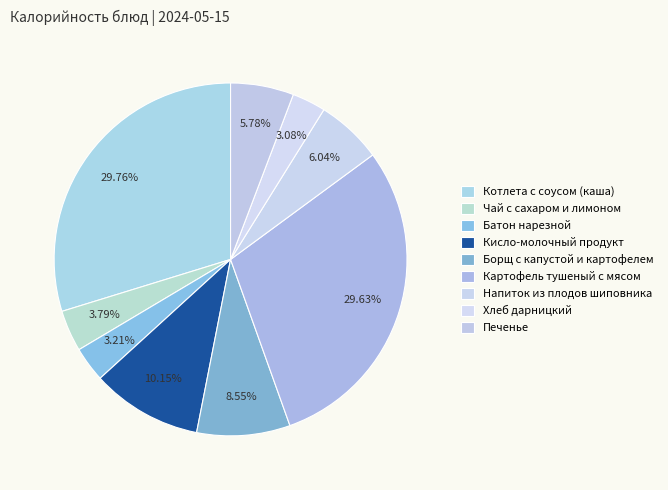

Count the number of slices in the pie.

9